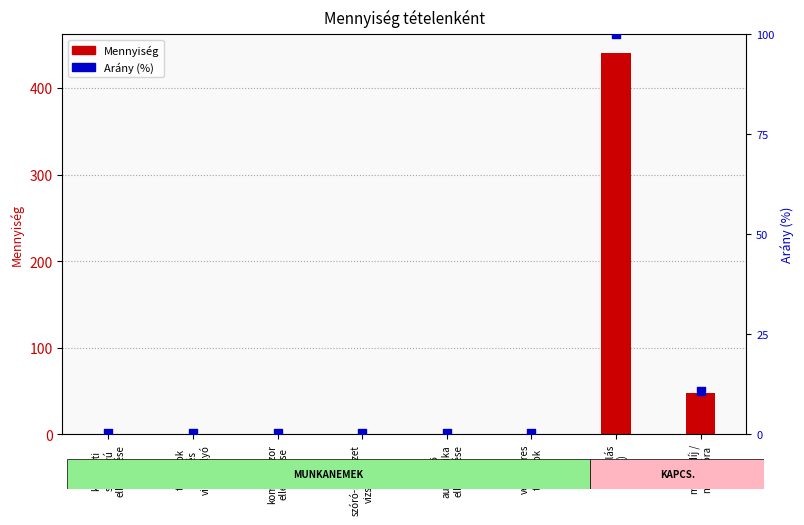

Is the value of Arány (%) at központi
szivattyú
ellenőrzése greater than the value of Mennyiség at vezérlő
automatika
ellenőrzése?

No